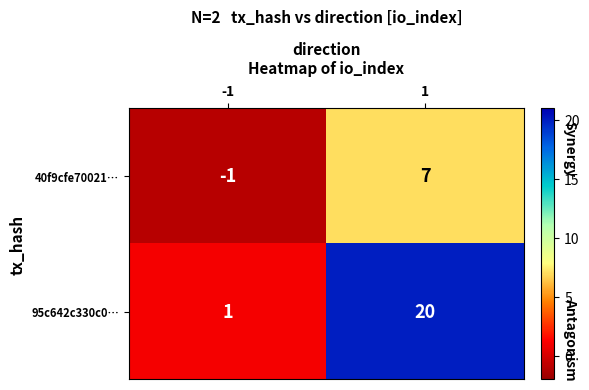

Is it true that 40f9cfe70021… equals 7 at 1?

True